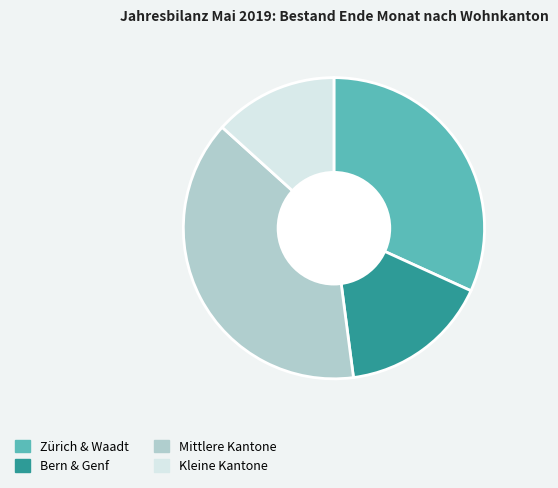

Between Mittlere Kantone and Zürich & Waadt, which is larger?

Mittlere Kantone